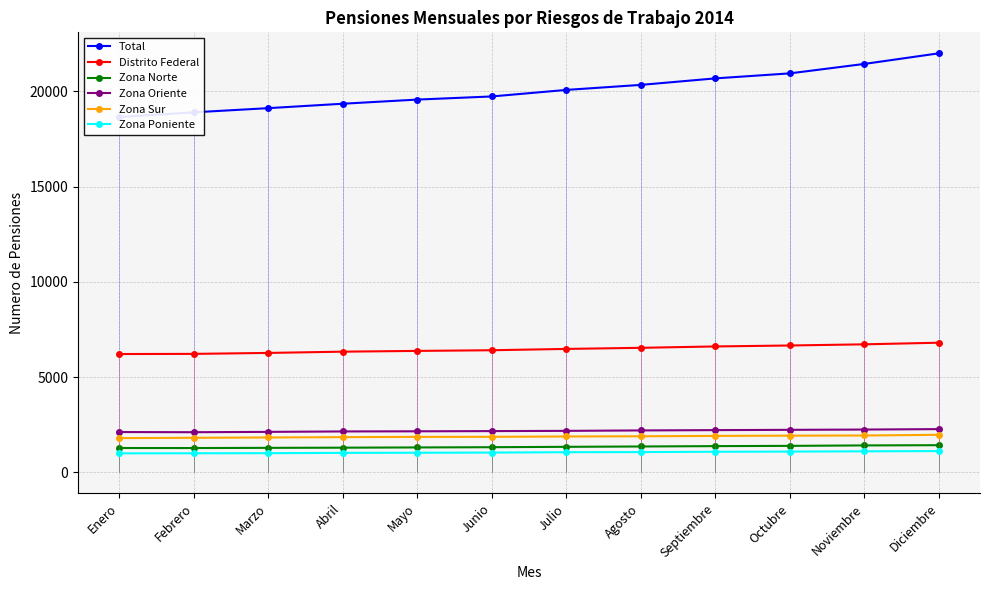

At which category is the sum across all series the highest?

Diciembre